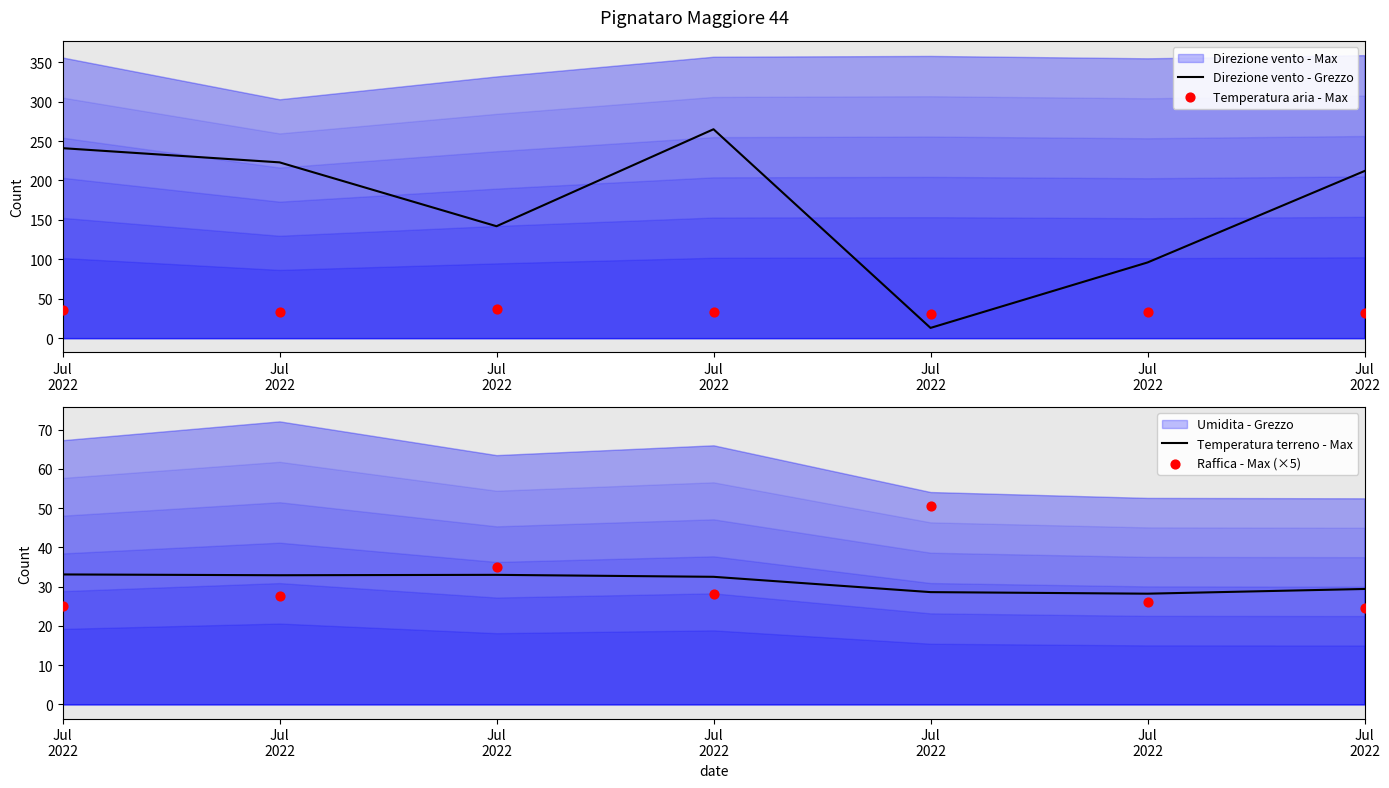

At which category is the sum across all series the highest?

Jul
2022